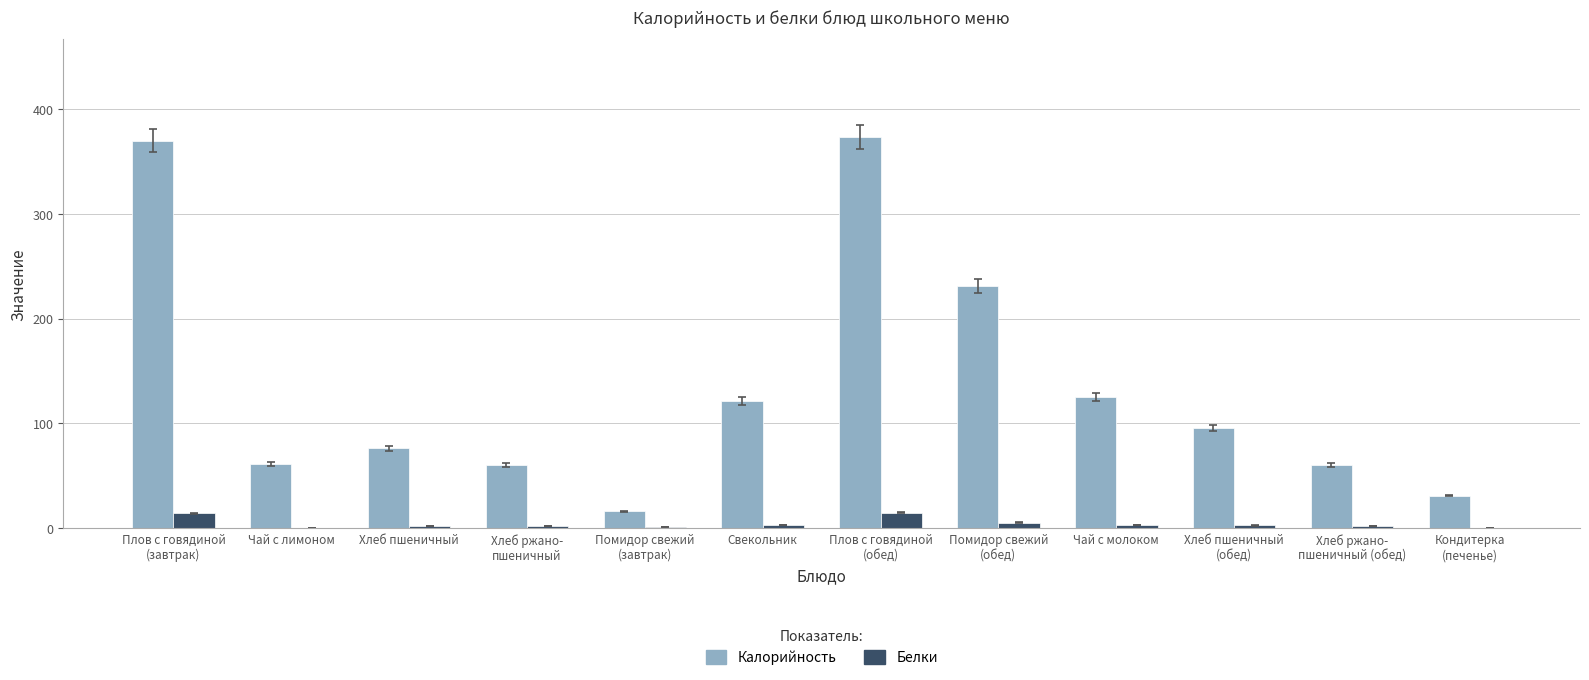

What is the highest value of the Калорийность series?

372.9